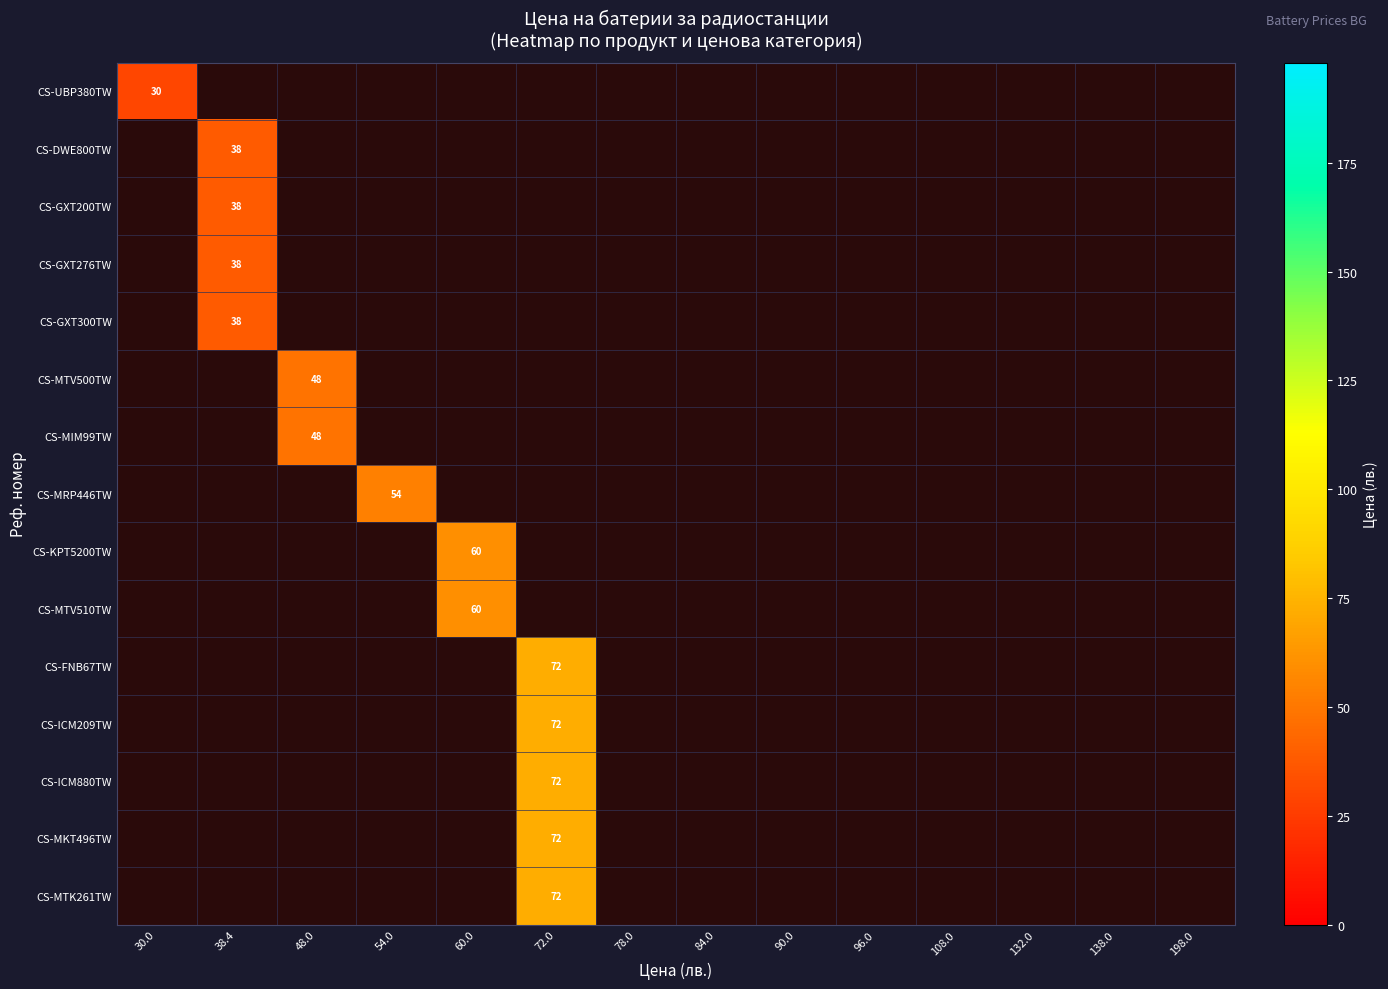

The value of CS-MTV500TW at 48.0 is 25. True or false?

False